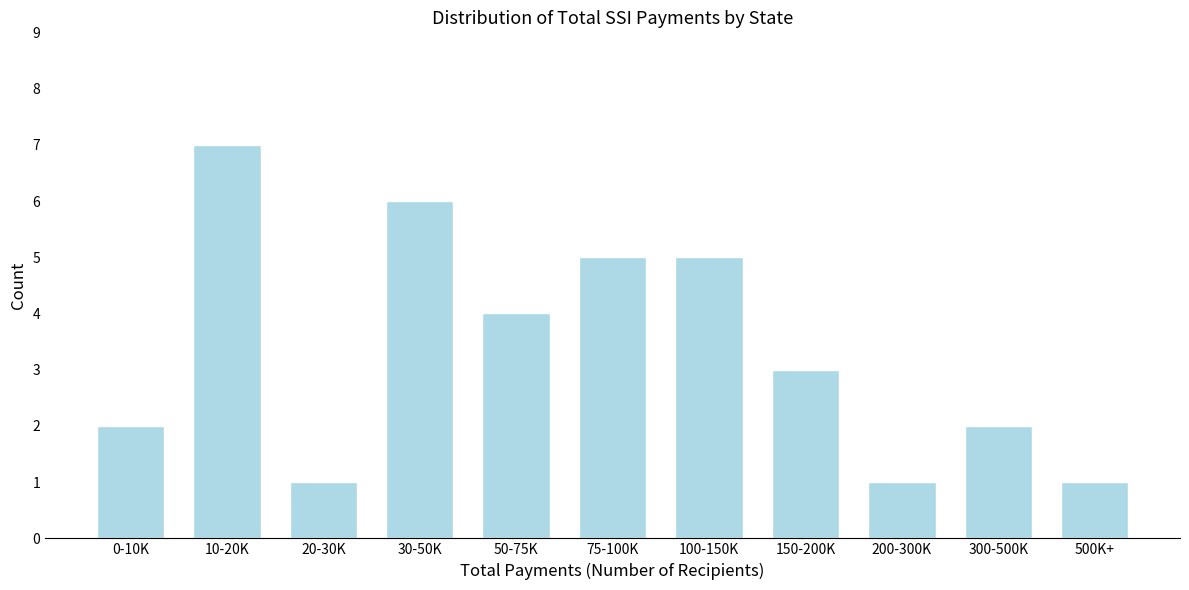

Reading left to right, extract all data points from this chart.

0-10K=2	10-20K=7	20-30K=1	30-50K=6	50-75K=4	75-100K=5	100-150K=5	150-200K=3	200-300K=1	300-500K=2	500K+=1